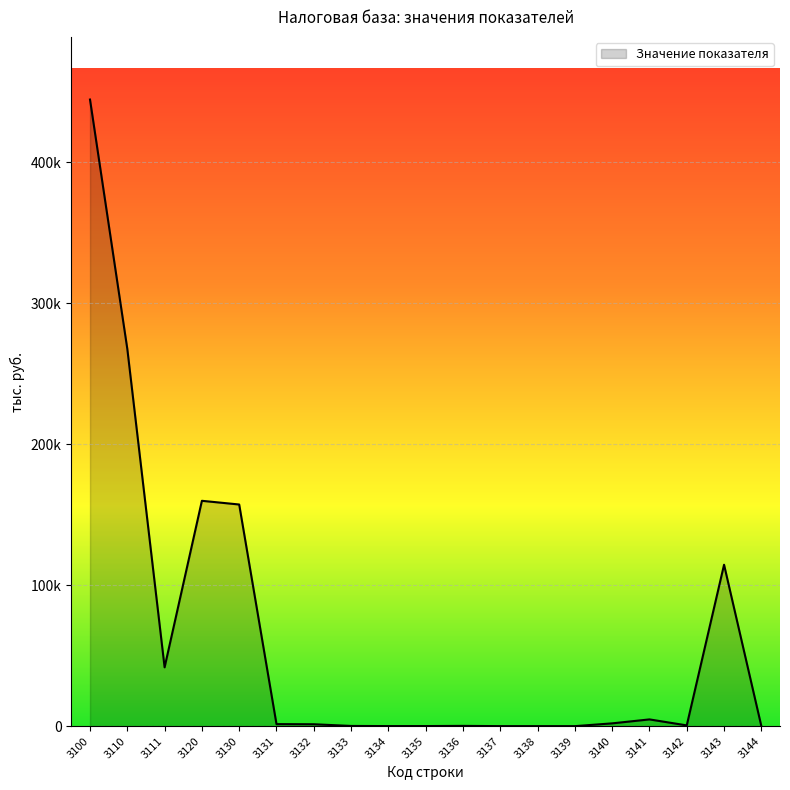

Does the chart have visible grid lines?

Yes